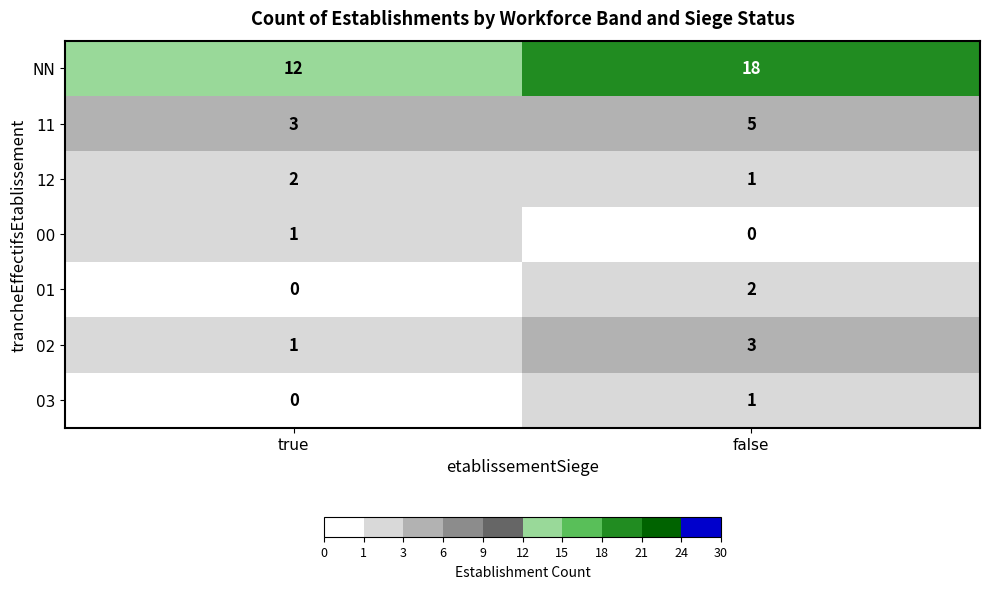

The 00 series shows 1 at true. True or false?

True